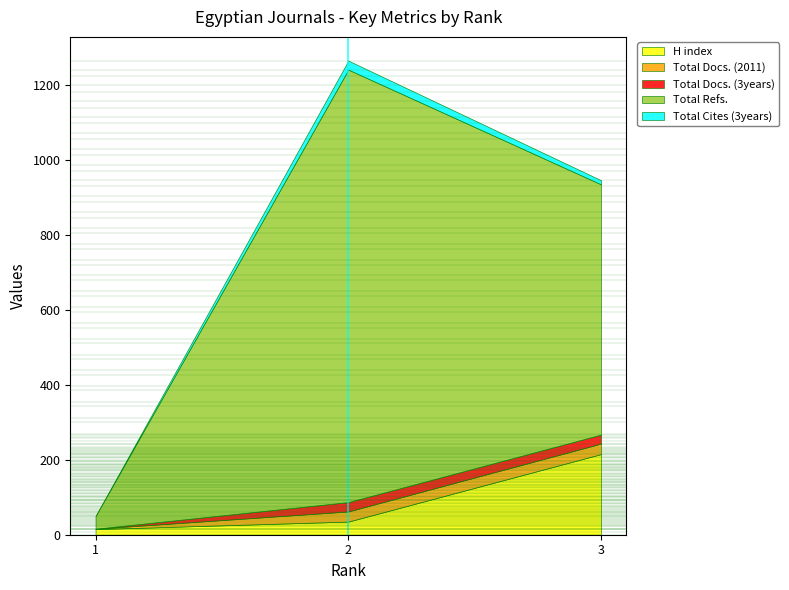

What are all the series names shown in the legend?

H index, Total Docs. (2011), Total Docs. (3years), Total Refs., Total Cites (3years)